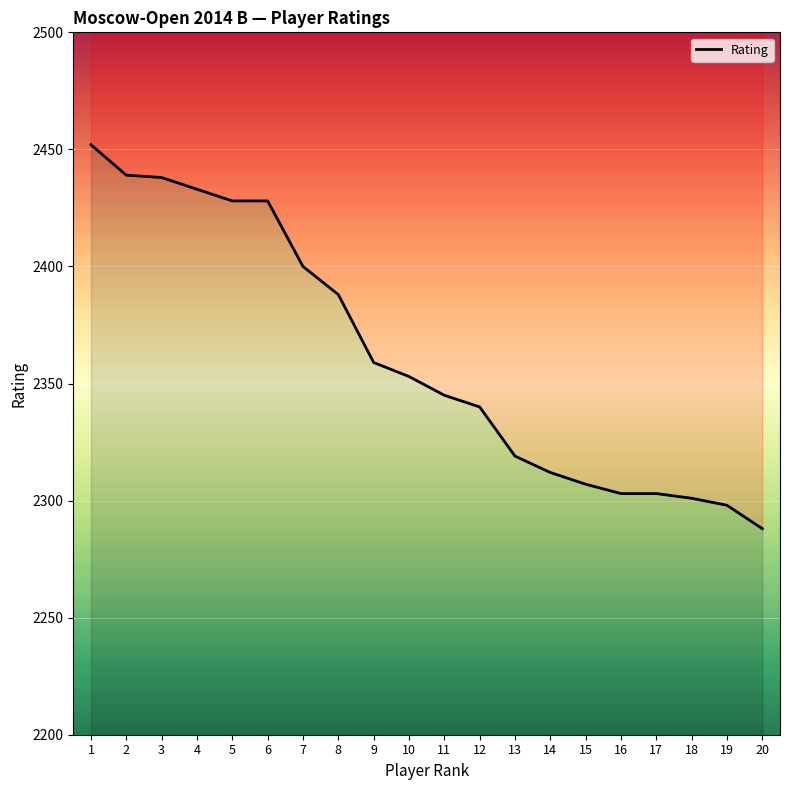

What is the maximum value shown in the chart?

2452